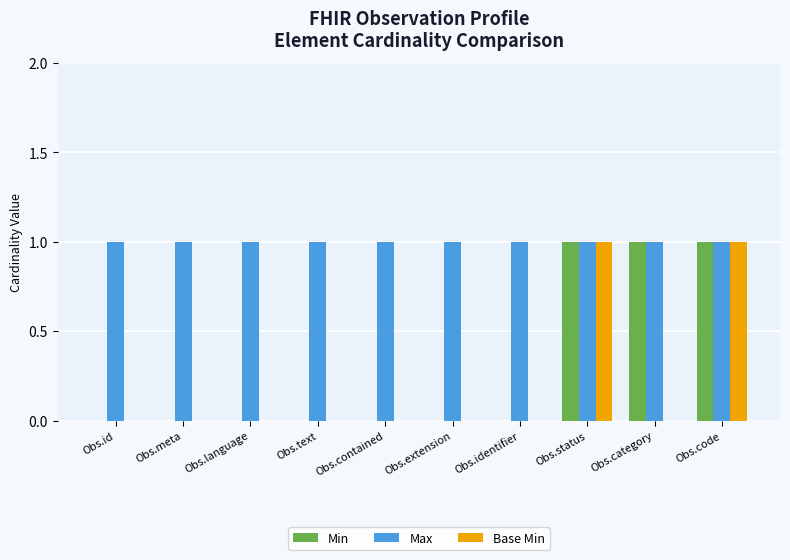

What is the maximum value for Max?

1